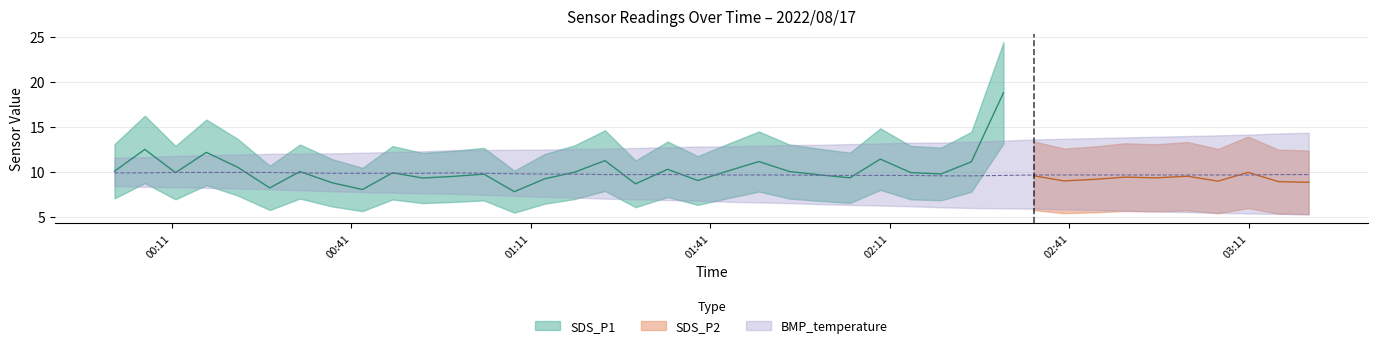

Is it true that SDS_P1 equals 3.3 at 1?

False